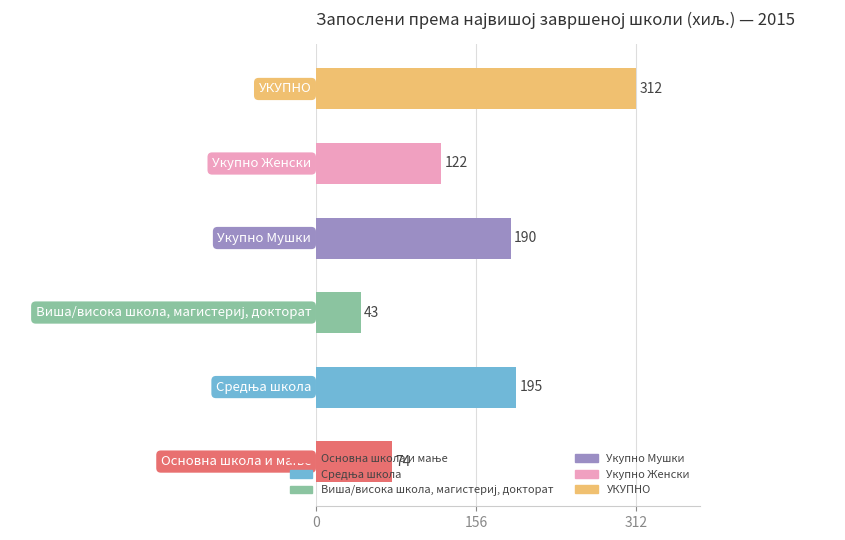

At which label is the value closest to 177?

Укупно Мушки